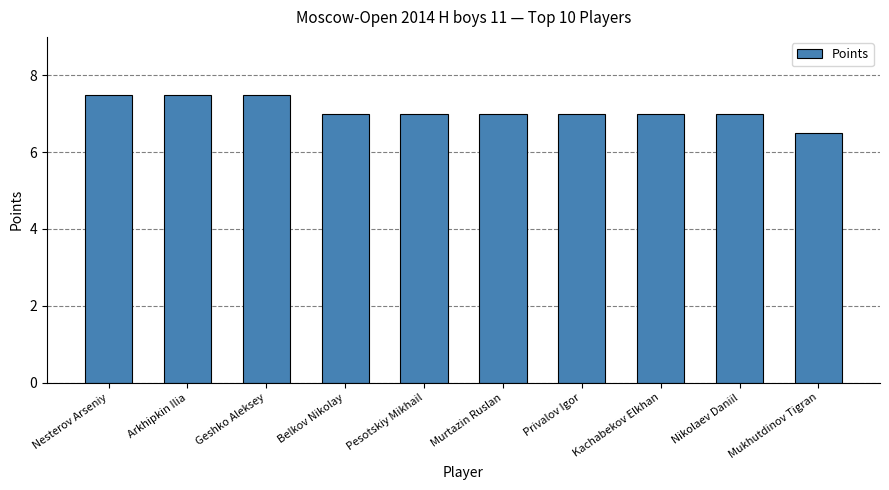

What is the label of the 3rd bar from the right?

Kachabekov Elkhan